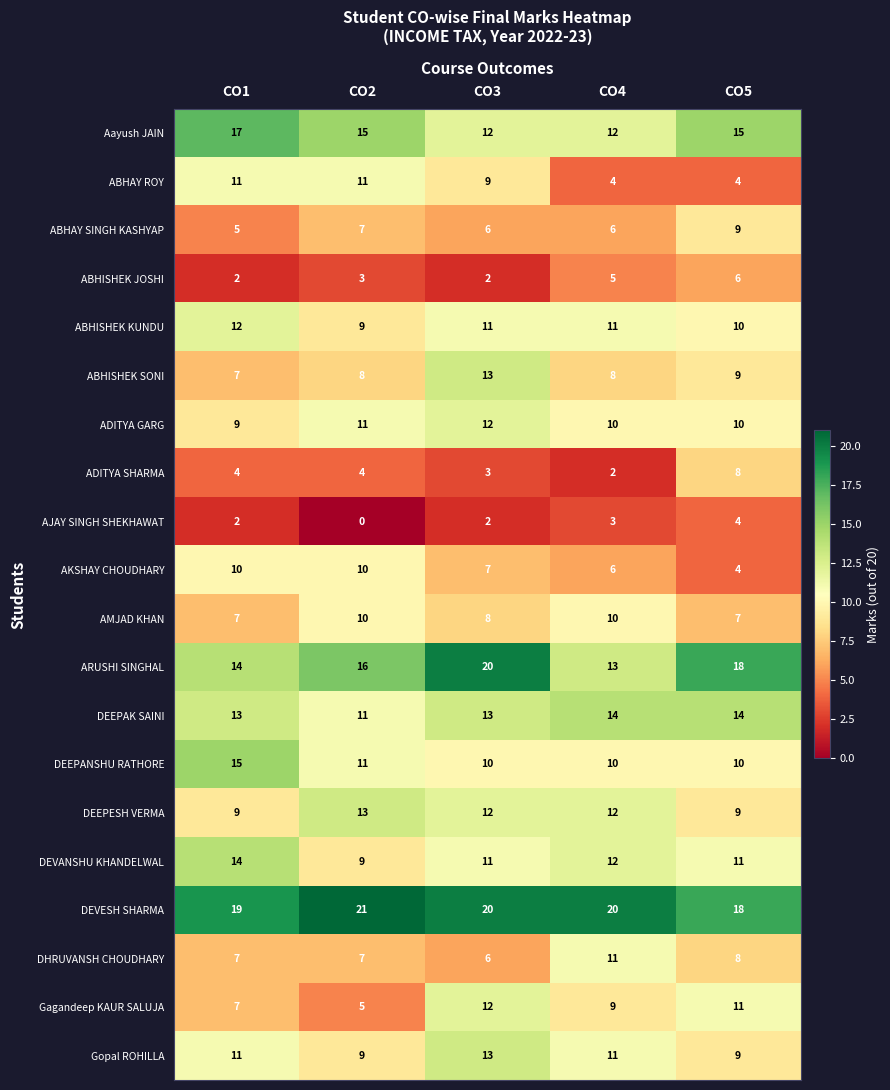

Which category has the highest value in the ABHISHEK SONI series?

CO3